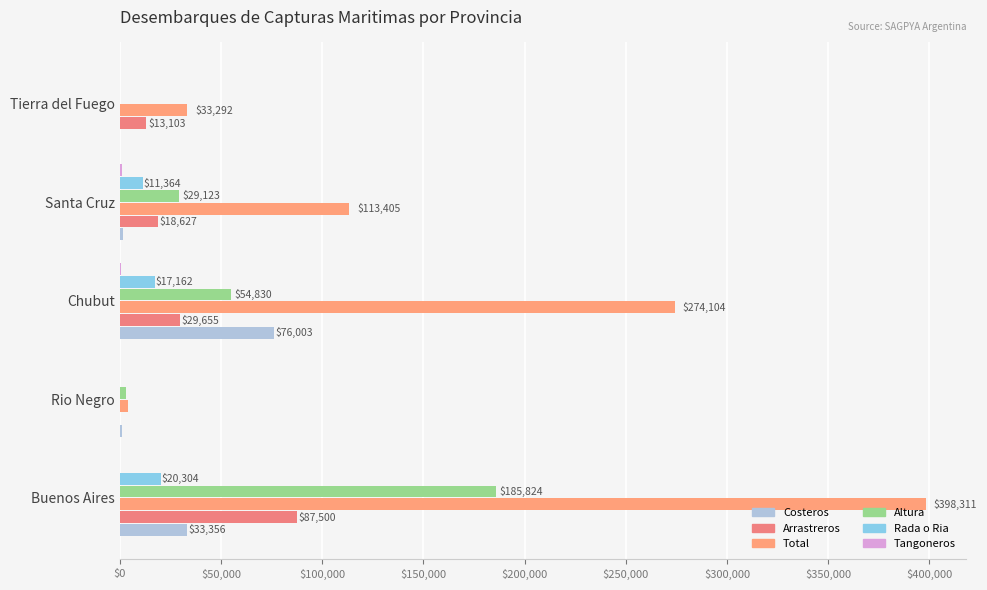

What is the average value of the Arrastreros series?

29776.9